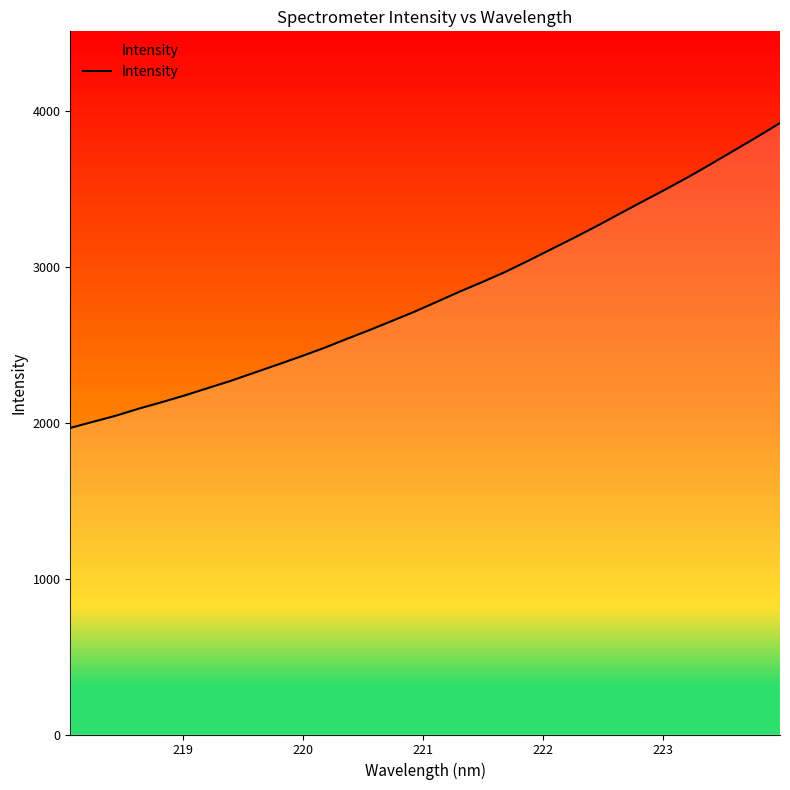

What is the value of the 7th point from the left?

2221.0